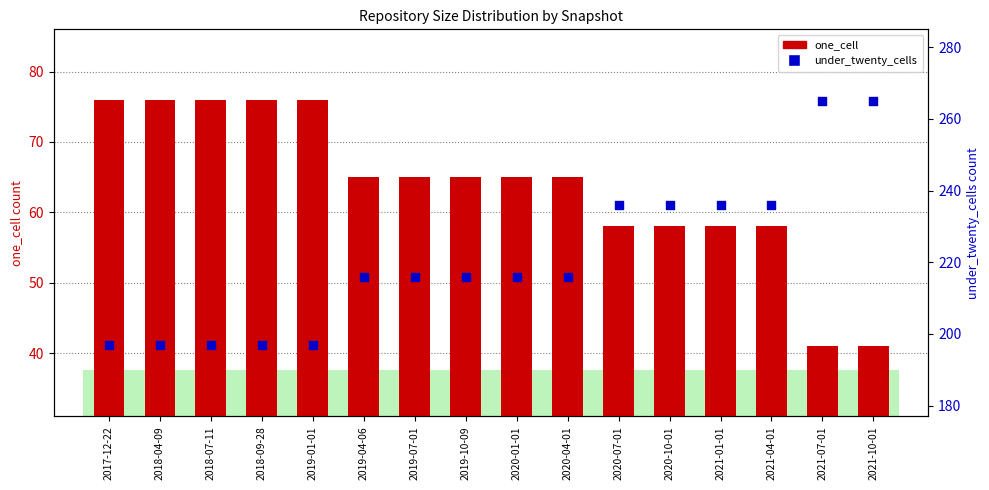

What are all the series names shown in the legend?

one_cell, under_twenty_cells